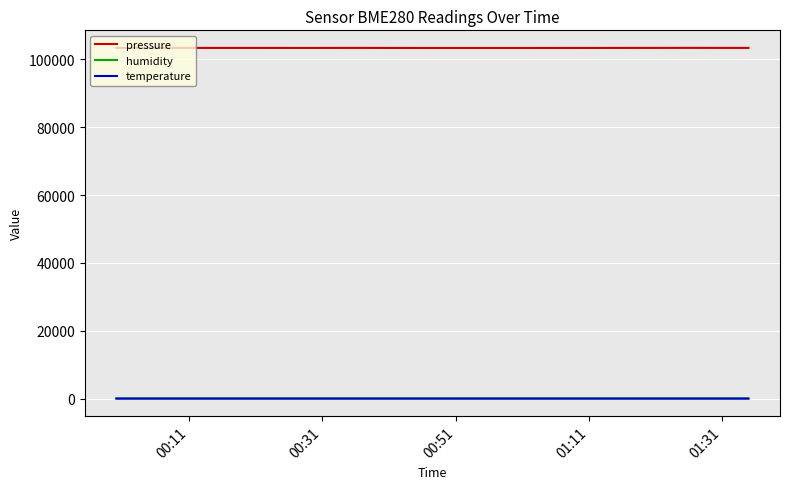

What is the maximum value shown in the chart?

103389.7